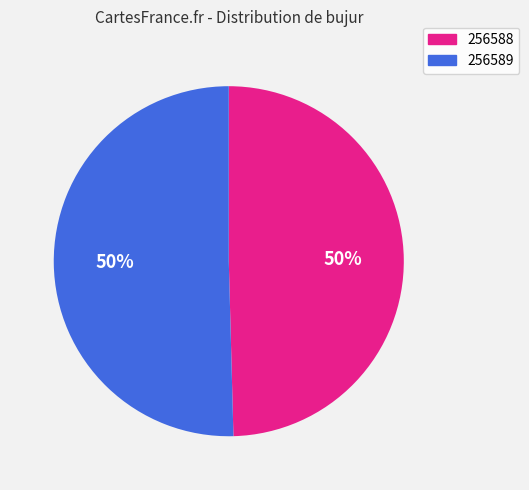

Which slice represents more than half of the pie?

256589